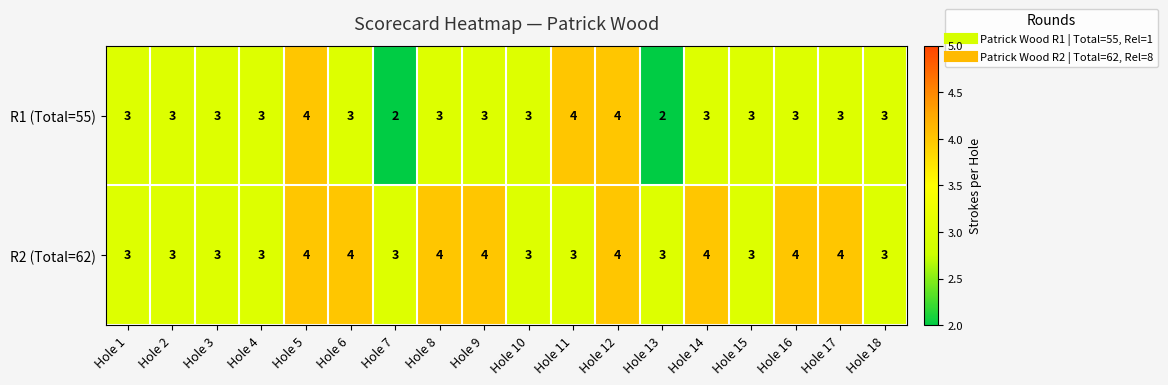

How many distinct data groups are displayed?

2